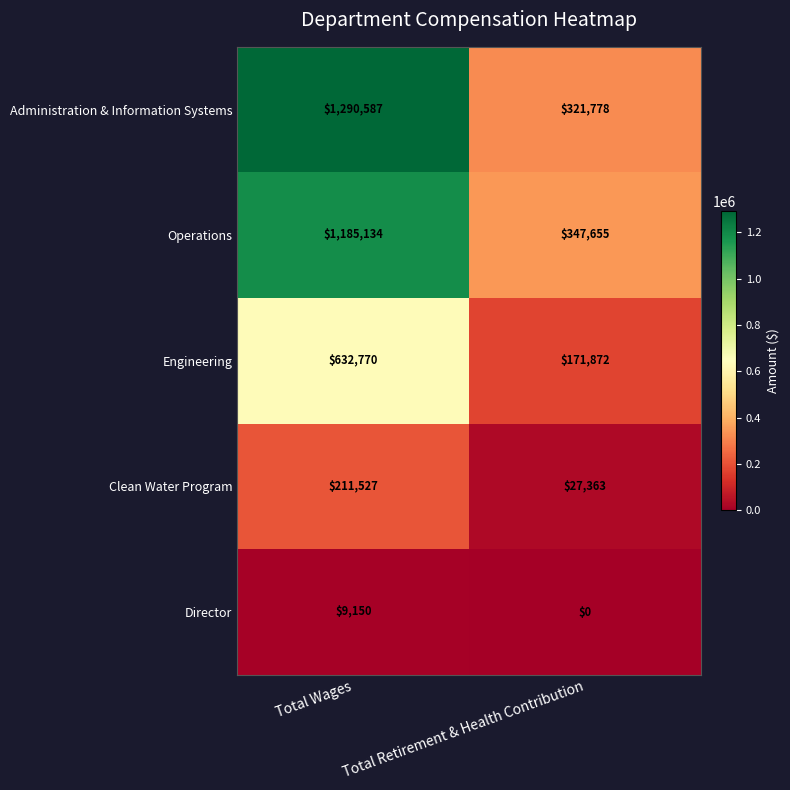

What is the lowest value of the Administration & Information Systems series?

321778